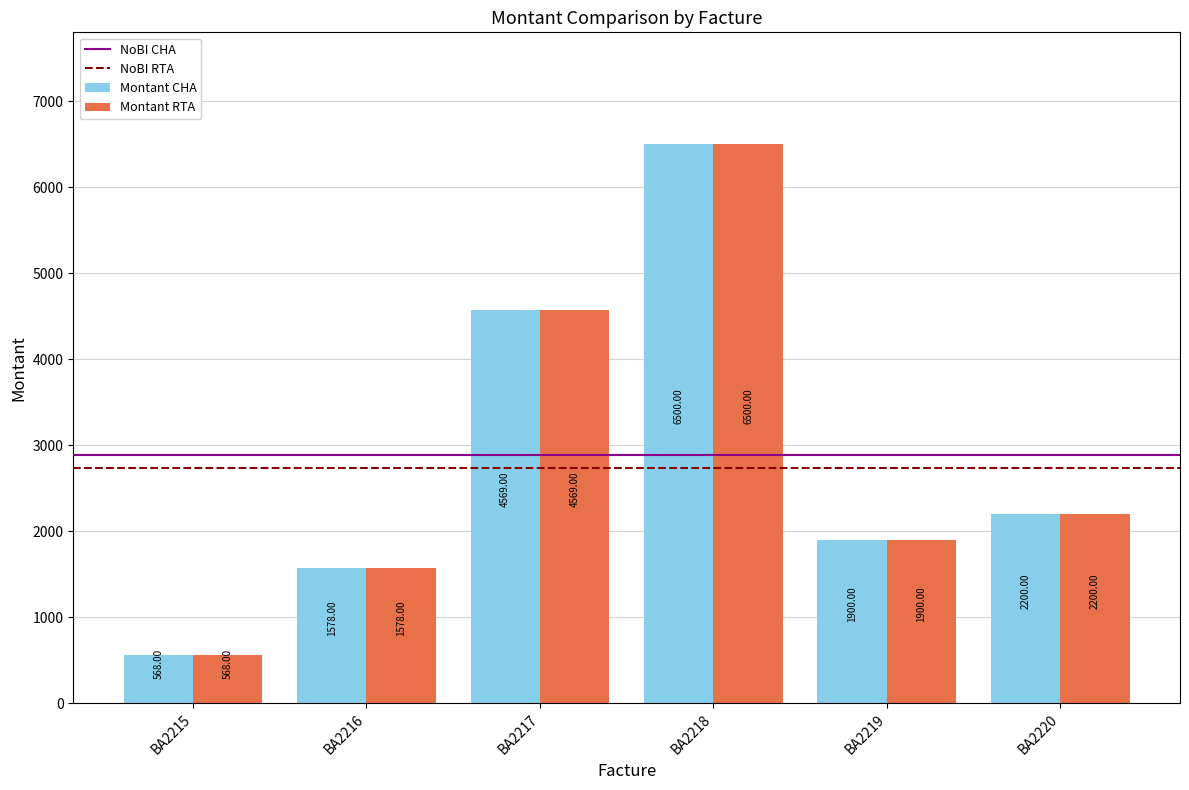

What is the lowest value of the Montant CHA series?

568